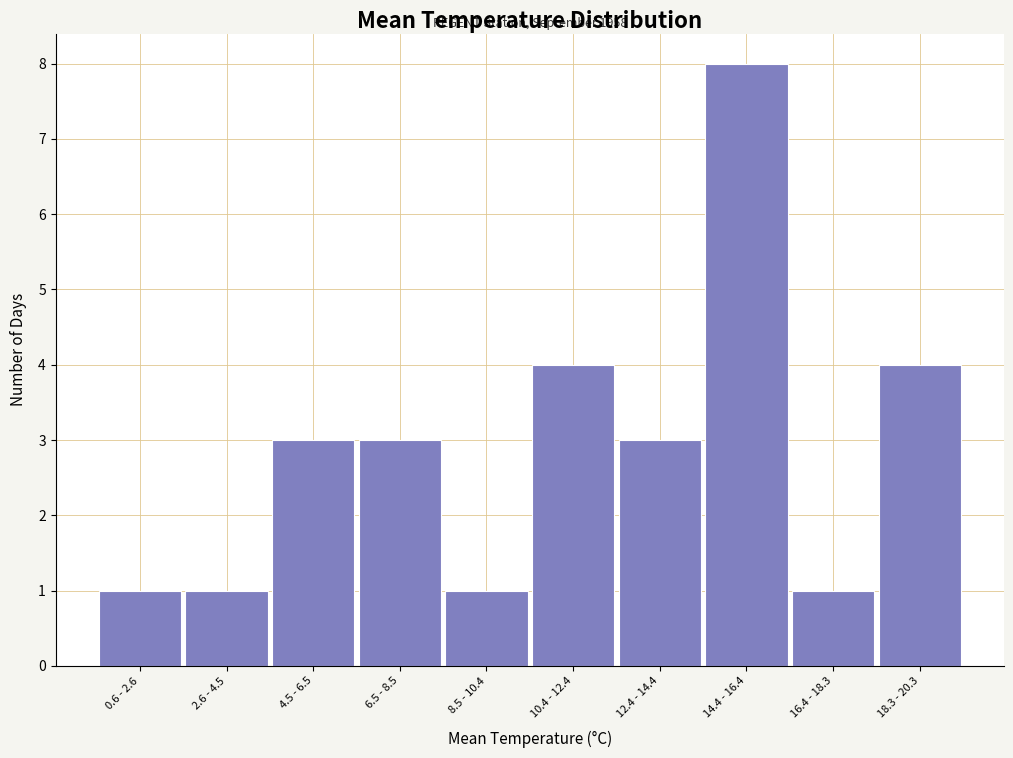

Reading left to right, what are all the values shown in this chart?

1	1	3	3	1	4	3	8	1	4